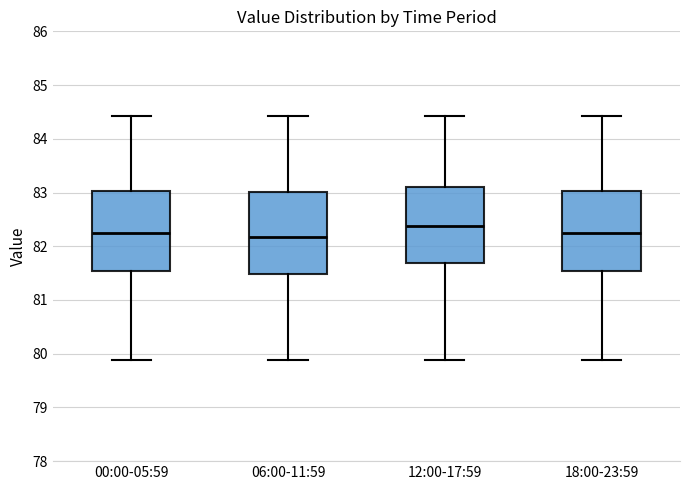

Reading left to right, transcribe this box plot: for each box, give where its median line is, the range the box spans, and where its two whiskers end, as read against the y-axis. The values are not printed on the chart, so give them approximately, as read against the axis.

00:00-05:59: median 82.3, box 81.5 to 83.0, whiskers 79.9 to 84.4
06:00-11:59: median 82.2, box 81.5 to 83.0, whiskers 79.9 to 84.4
12:00-17:59: median 82.4, box 81.7 to 83.1, whiskers 79.9 to 84.4
18:00-23:59: median 82.3, box 81.5 to 83.0, whiskers 79.9 to 84.4